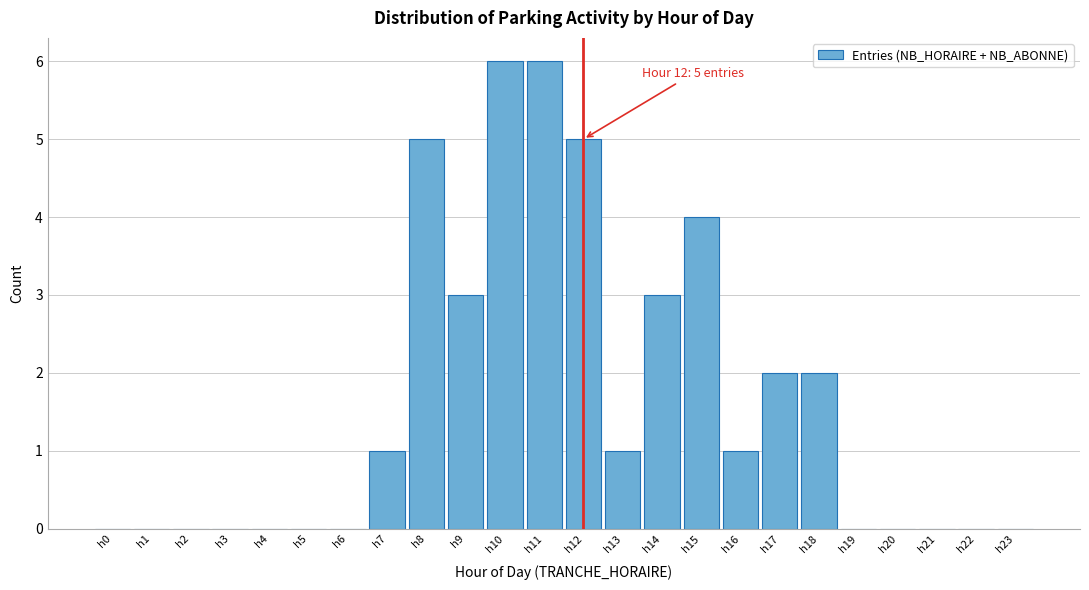

Reading left to right, transcribe all the data shown in this chart.

h0=0	h1=0	h2=0	h3=0	h4=0	h5=0	h6=0	h7=1	h8=5	h9=3	h10=6	h11=6	h12=5	h13=1	h14=3	h15=4	h16=1	h17=2	h18=2	h19=0	h20=0	h21=0	h22=0	h23=0